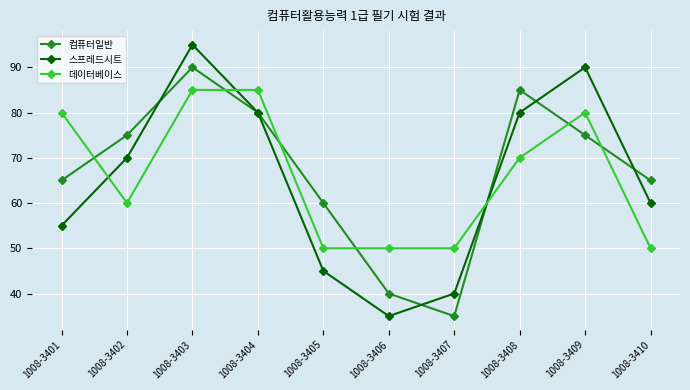

What is the lowest value of the 컴퓨터일반 series?

35